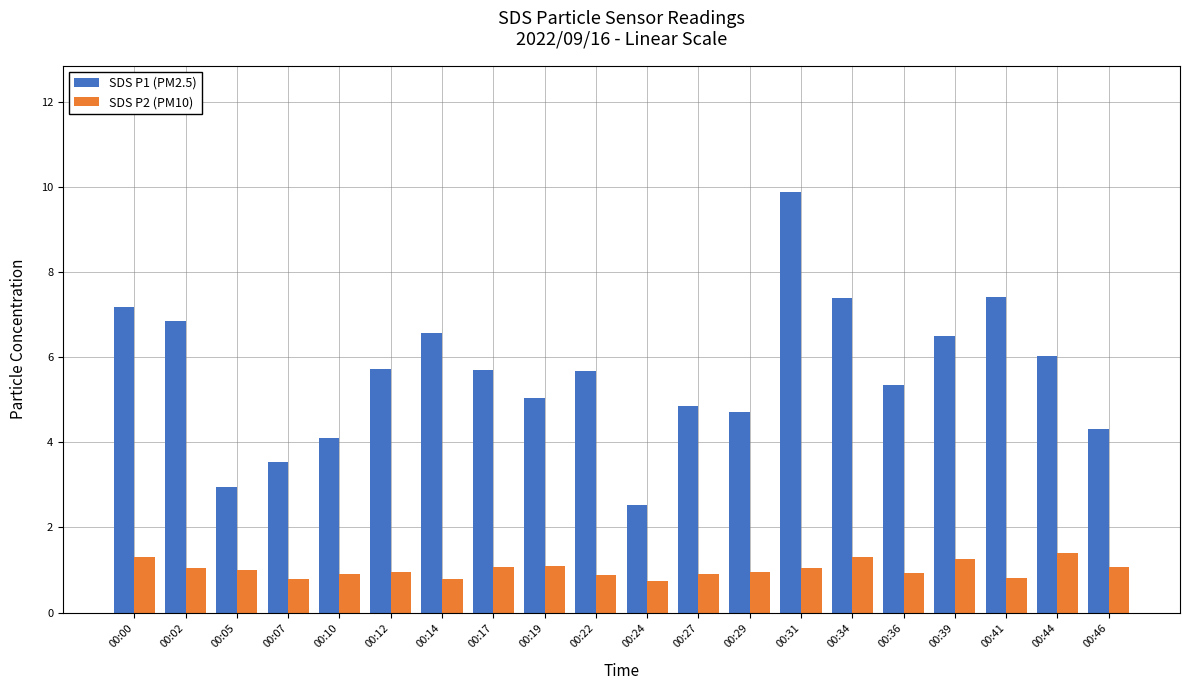

What is the value of the SDS P1 (PM2.5) bar at the 13th from the left?

4.7